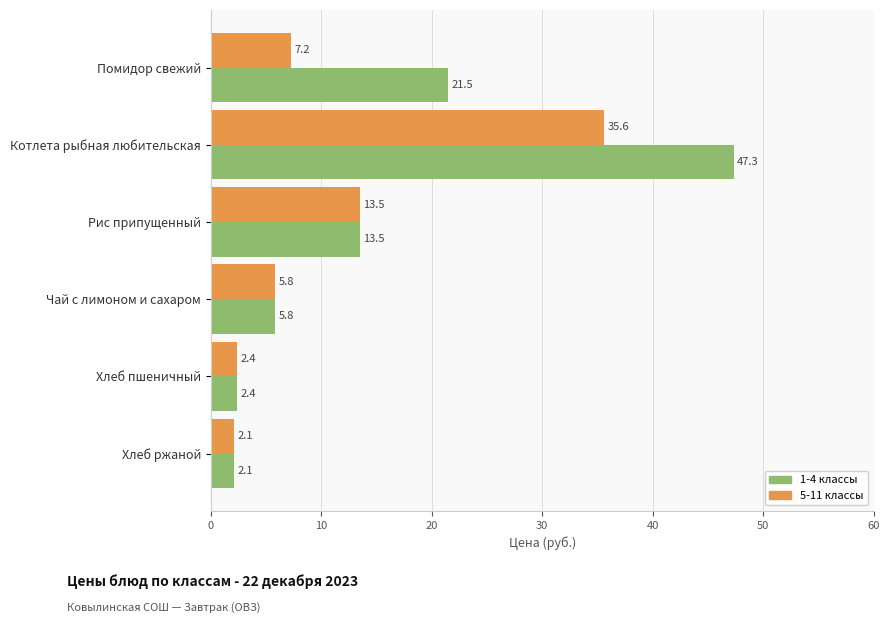

What is the minimum value shown in the chart?

2.1